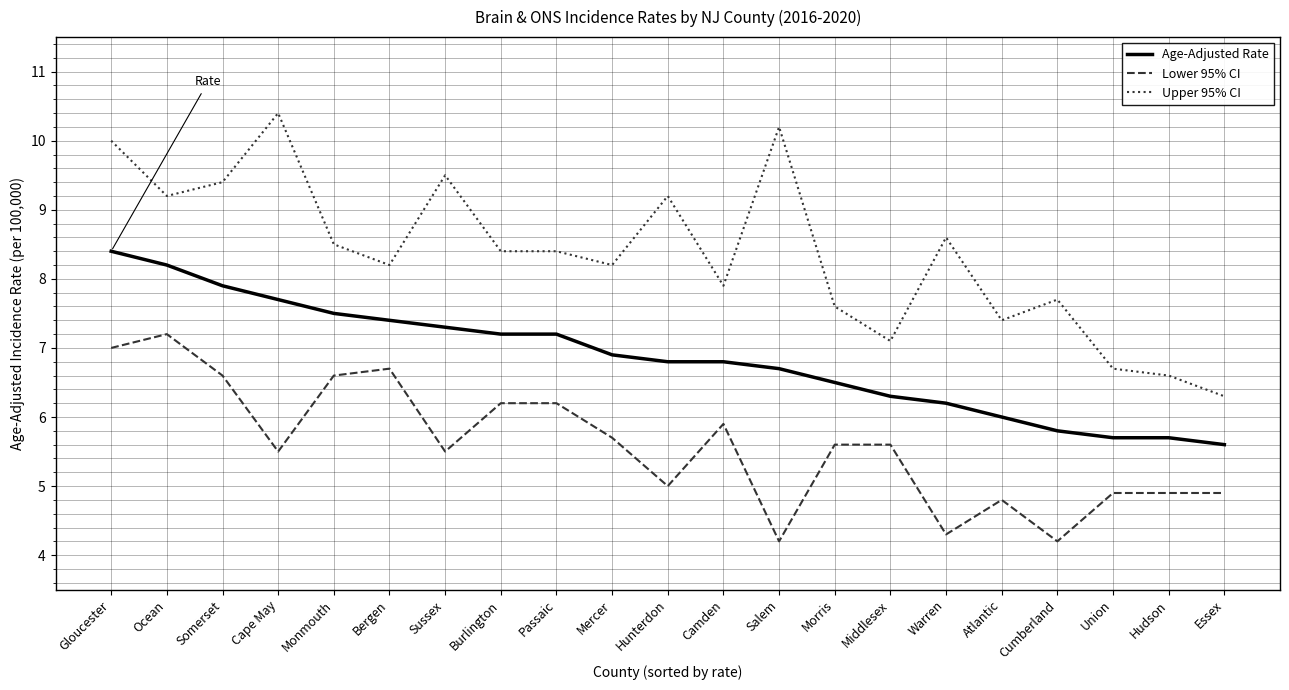

True or false: Upper 95% CI and Lower 95% CI cross at least once.

False